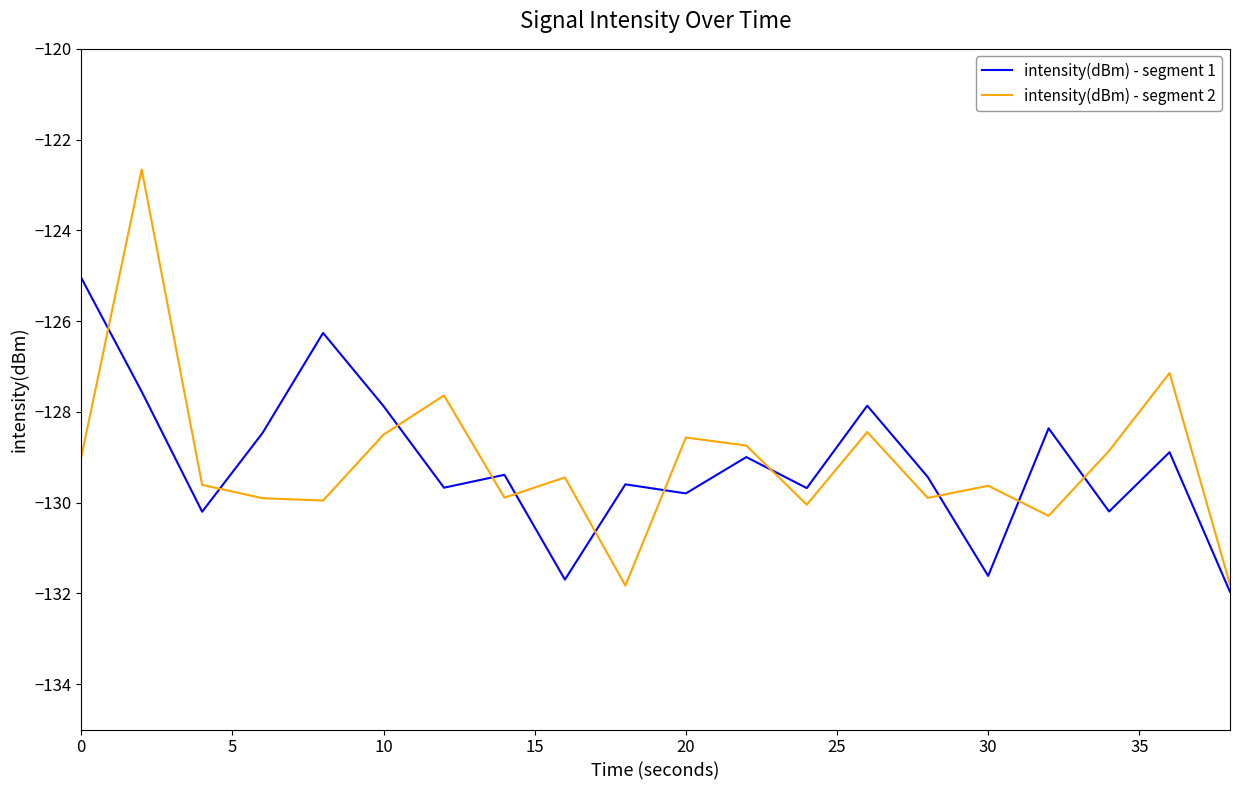

List the series in order of their peak value, highest first.

intensity(dBm) - segment 2, intensity(dBm) - segment 1